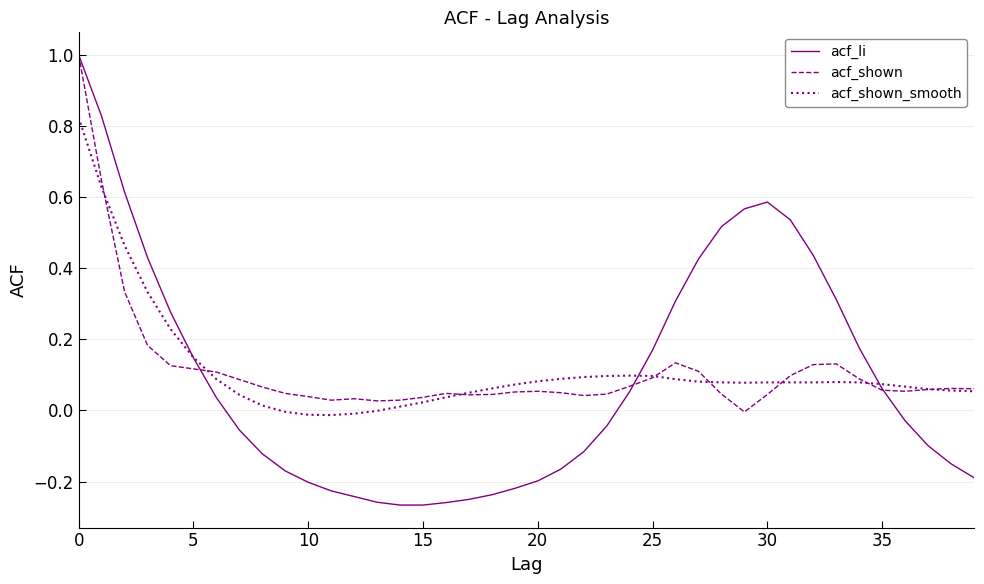

Which series has the largest range (max minus min)?

acf_li